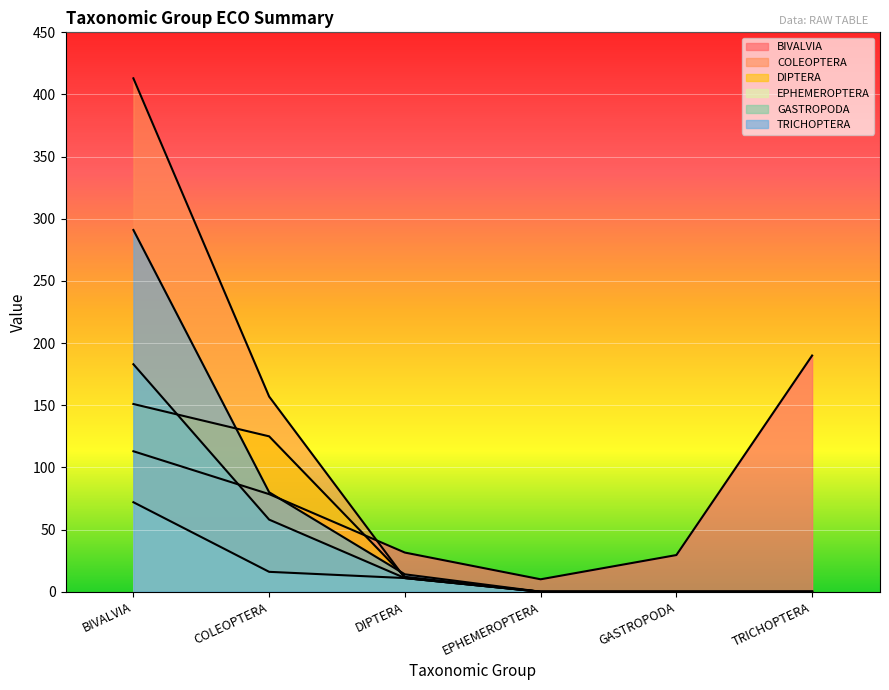

What is the sum of the EPHEMEROPTERA values at DIPTERA and TRICHOPTERA?

11.0